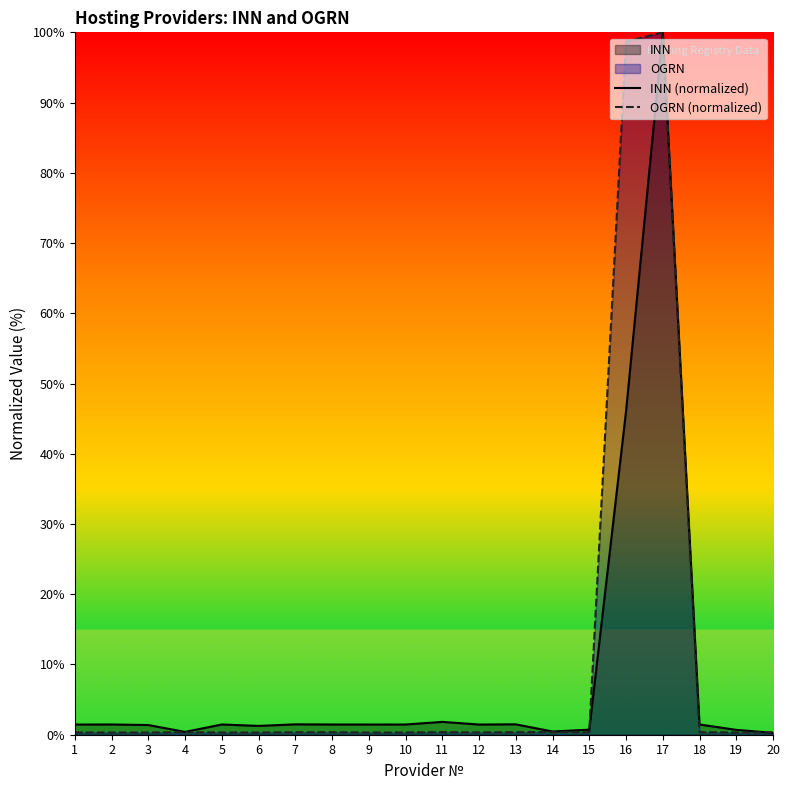

What is the value of the INN (normalized) point at the 5th from the left?

1.5